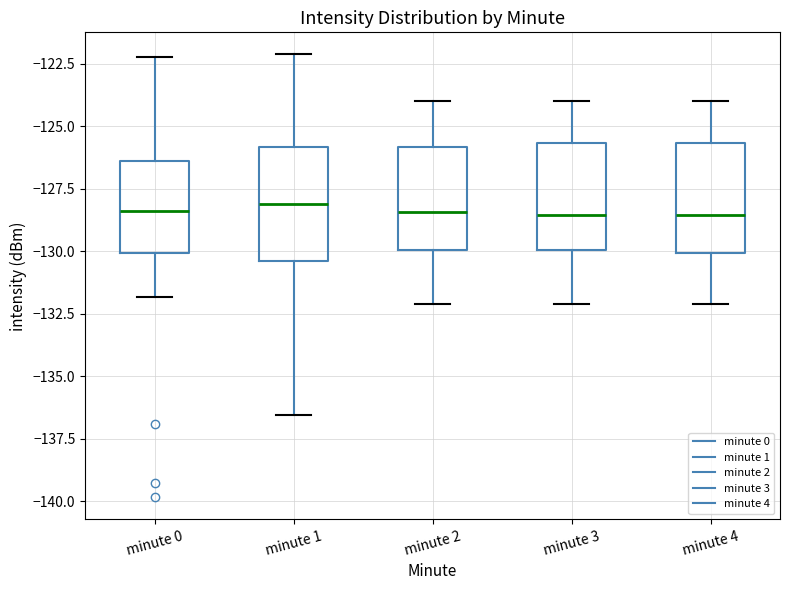

Reading left to right, read every box against the y-axis: the position of its median line, the range the box covers, and the ends of its whiskers. The values are not printed on the chart, so give them approximately, as read against the axis.

minute 0: median -128.5, box -130.0 to -126.5, whiskers -132.0 to -122.0
minute 1: median -128.0, box -130.5 to -126.0, whiskers -136.5 to -122.0
minute 2: median -128.5, box -130.0 to -126.0, whiskers -132.0 to -124.0
minute 3: median -128.5, box -130.0 to -125.5, whiskers -132.0 to -124.0
minute 4: median -128.5, box -130.0 to -125.5, whiskers -132.0 to -124.0